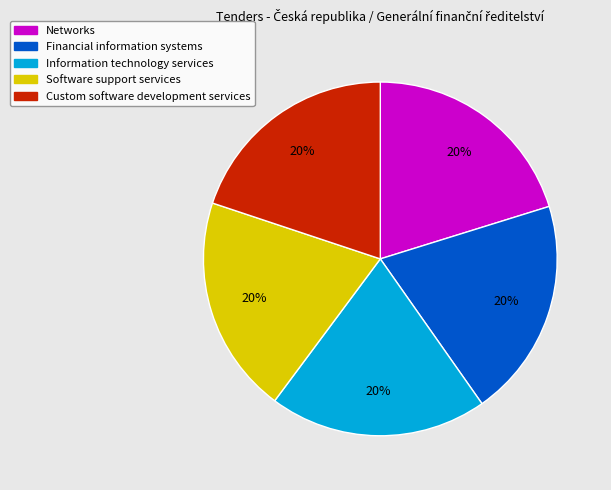

Is it true that Financial information systems is 9% of the pie?

False